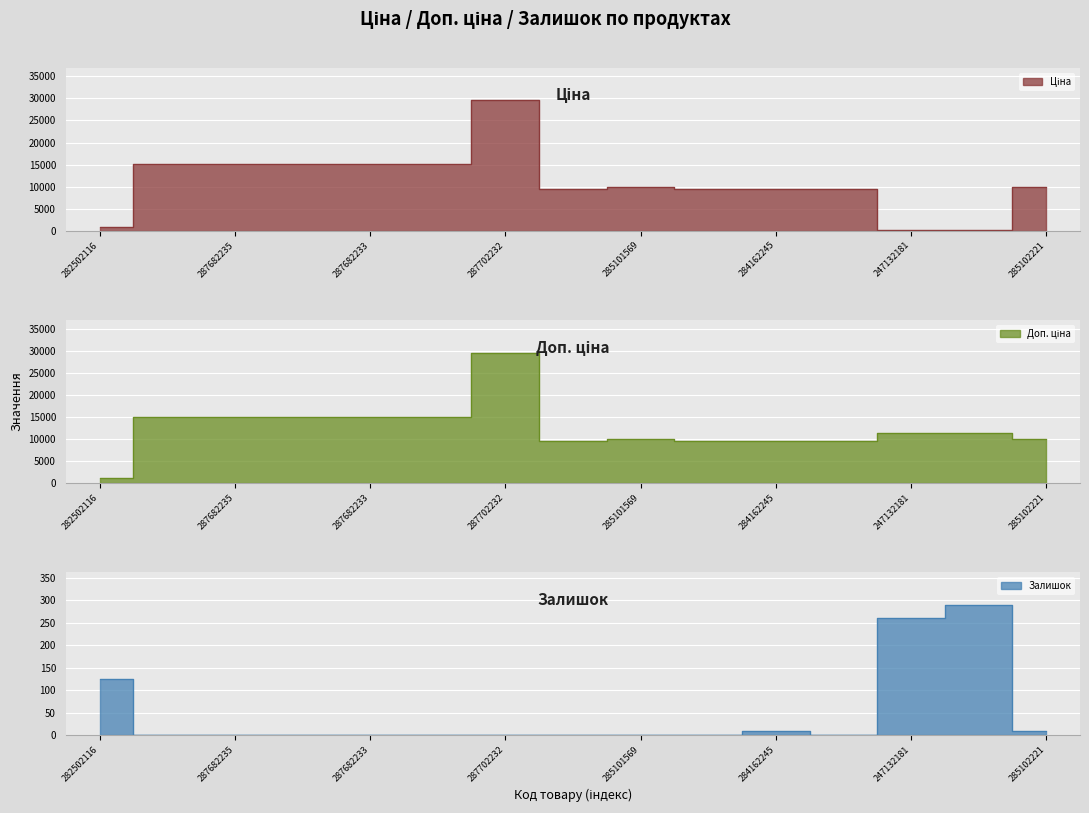

At which label is Доп. ціна closest to 15325?

287682236